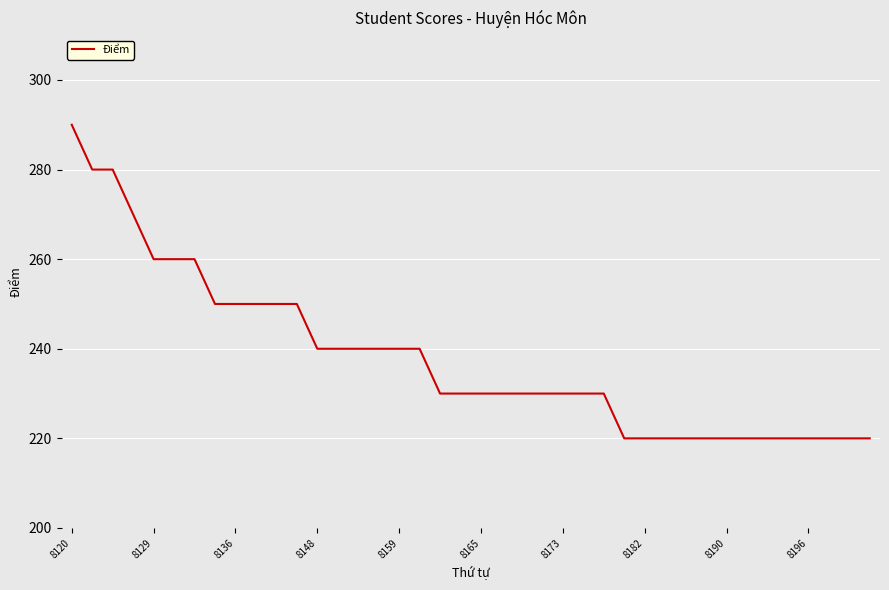

What is the minimum value shown in the chart?

220